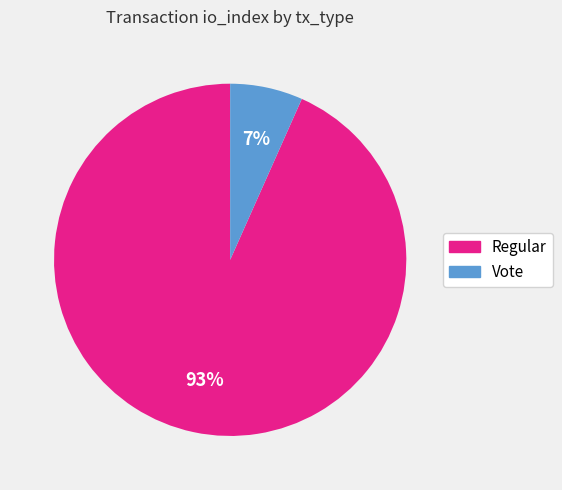

To the nearest percent, what is the combined percentage of Vote and Regular?

100%